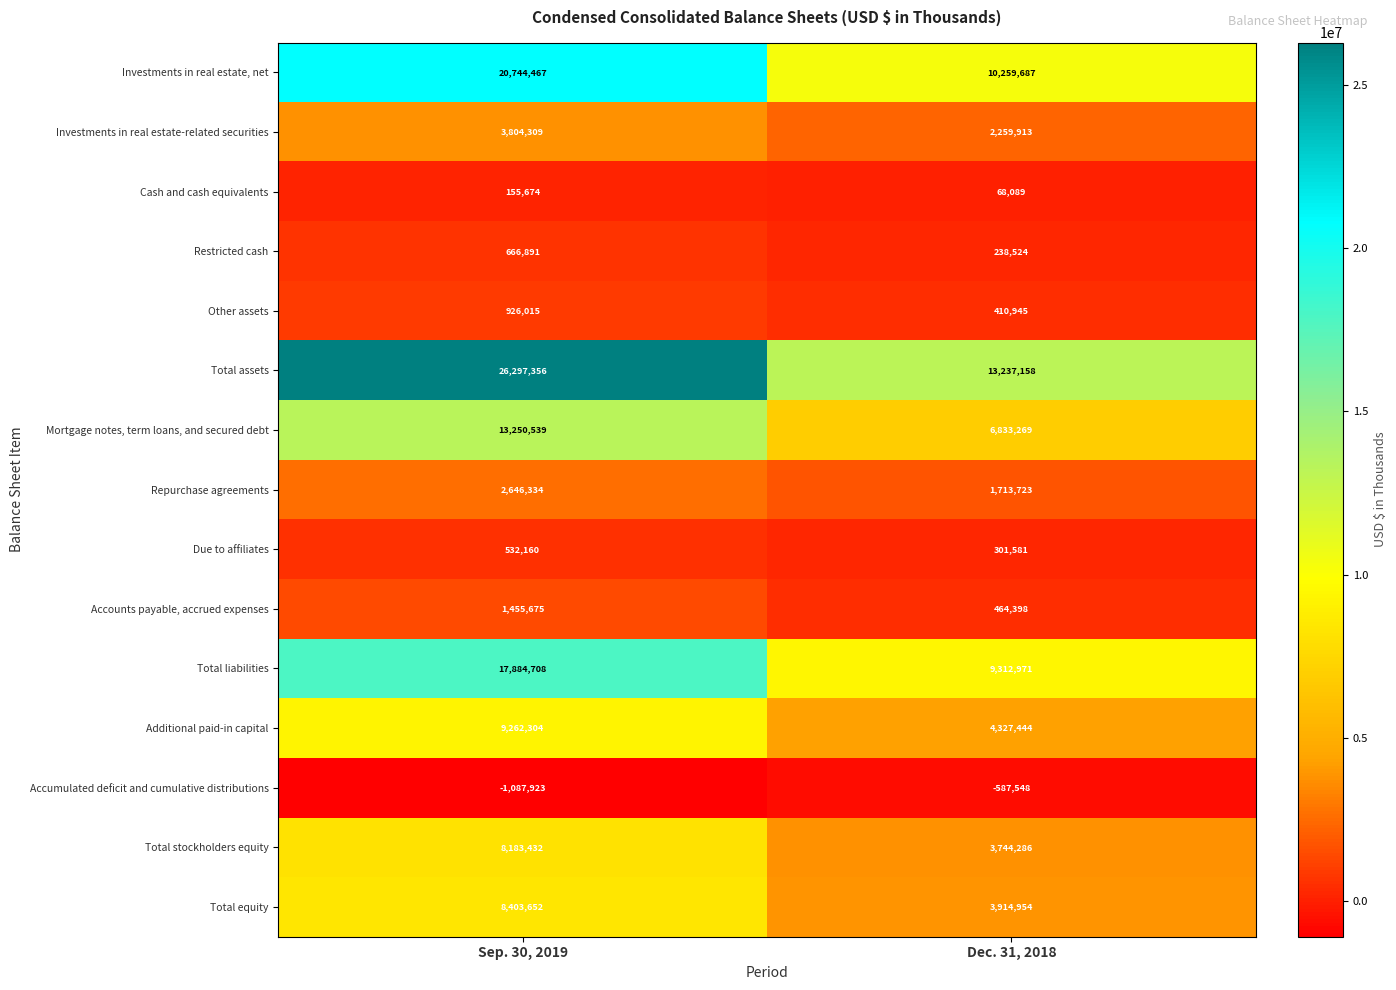

Is it true that Repurchase agreements equals 2646334 at Sep. 30, 2019?

True